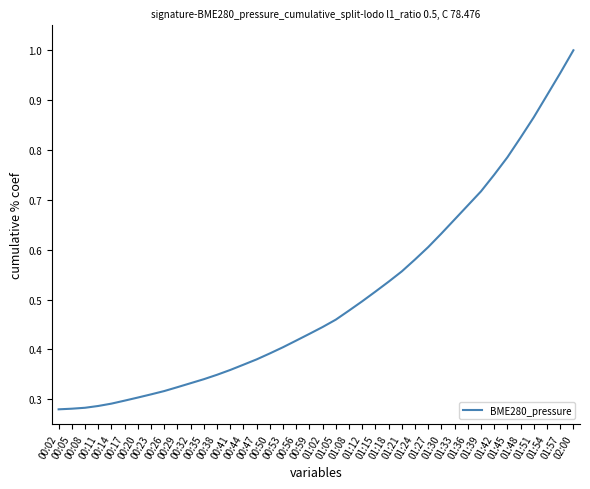

How many lines are shown in the chart?

1